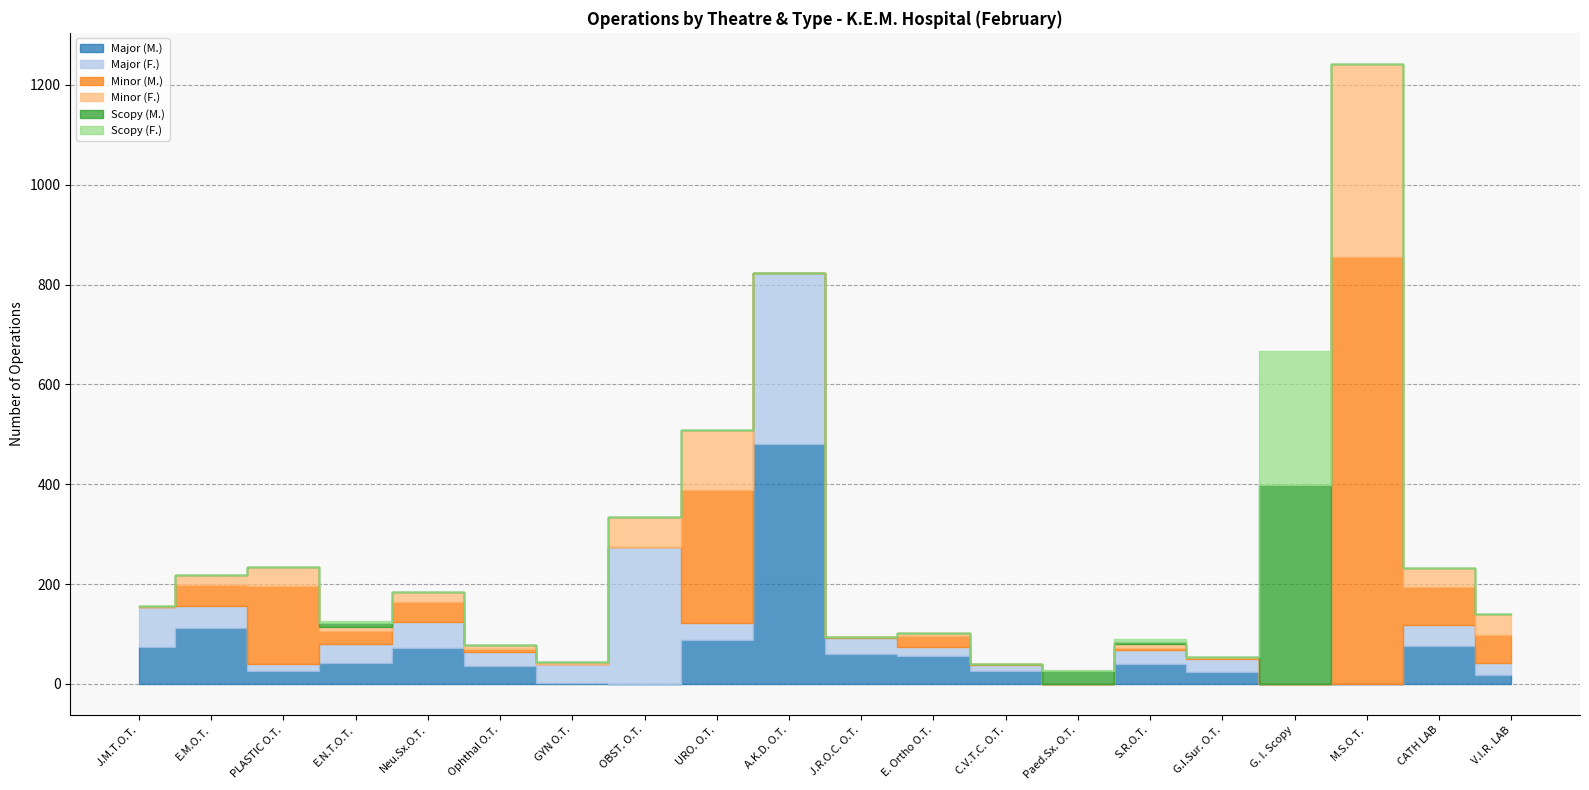

At which category is the sum across all series the highest?

M.S.O.T.